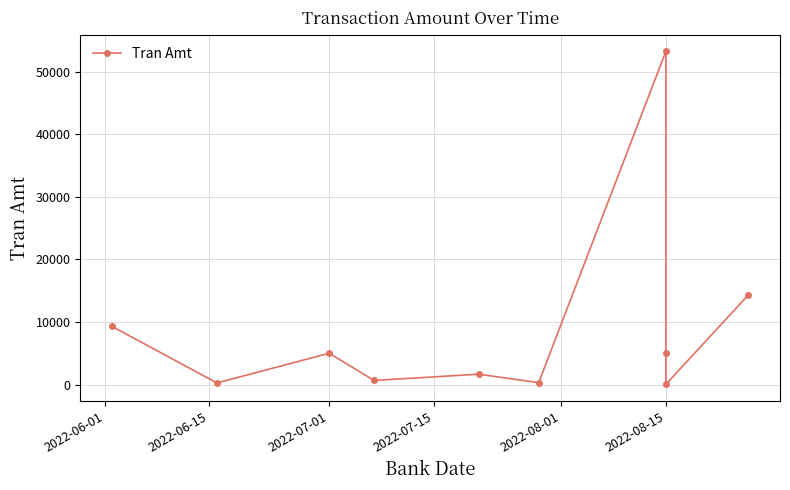

What is the difference between the second highest and second lowest values?

14055.1